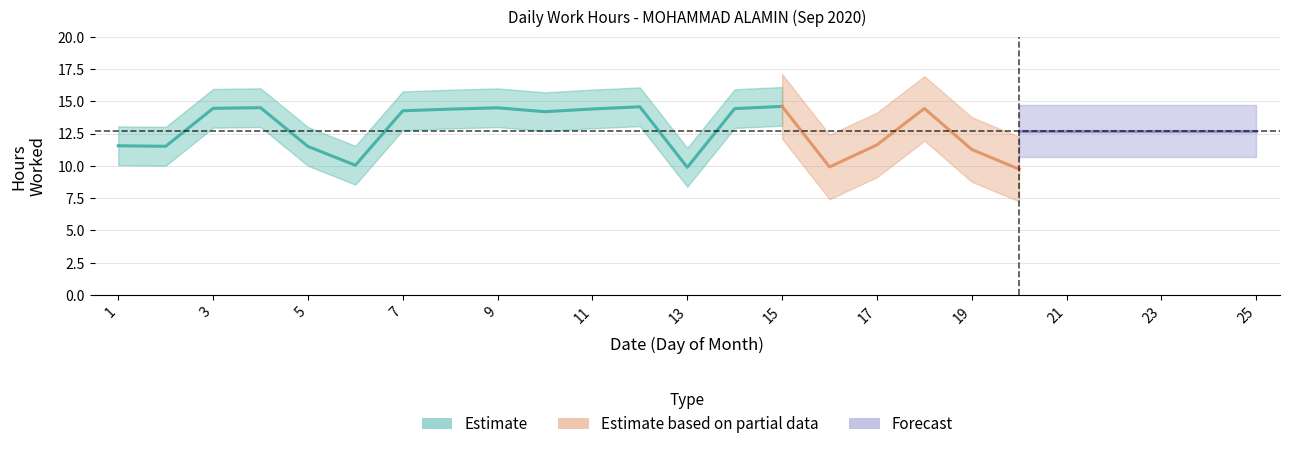

Count the number of values greater than 11.

17